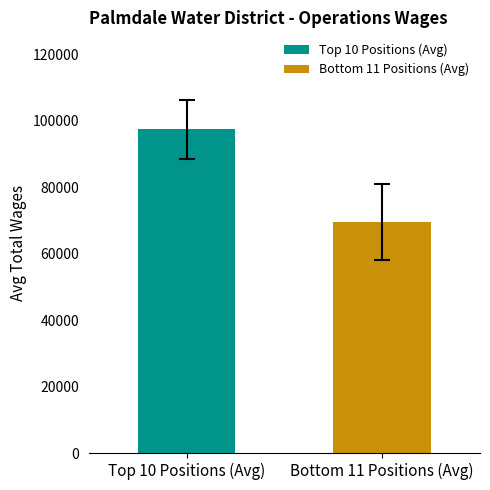

What is the sum of the values at Top 10 Positions (Avg) and Bottom 11 Positions (Avg)?

166890.7